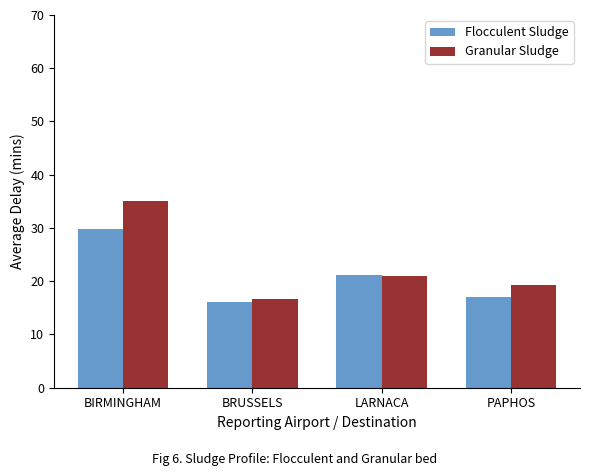

How many values in the Flocculent Sludge series exceed 21?

2